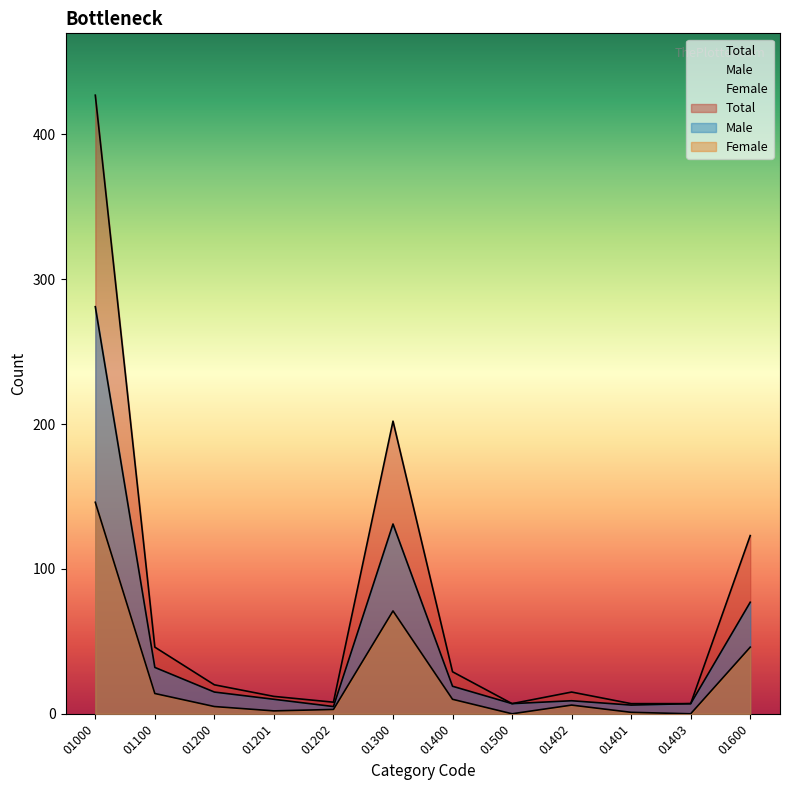

Where does the Female series first go above 6?

01000